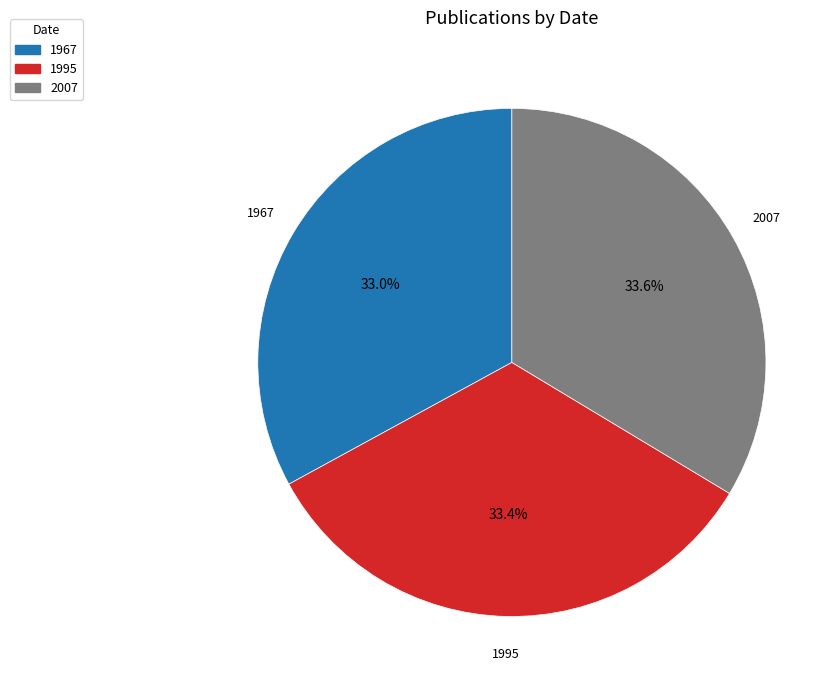

Does 2007 account for over 50% of the chart?

No